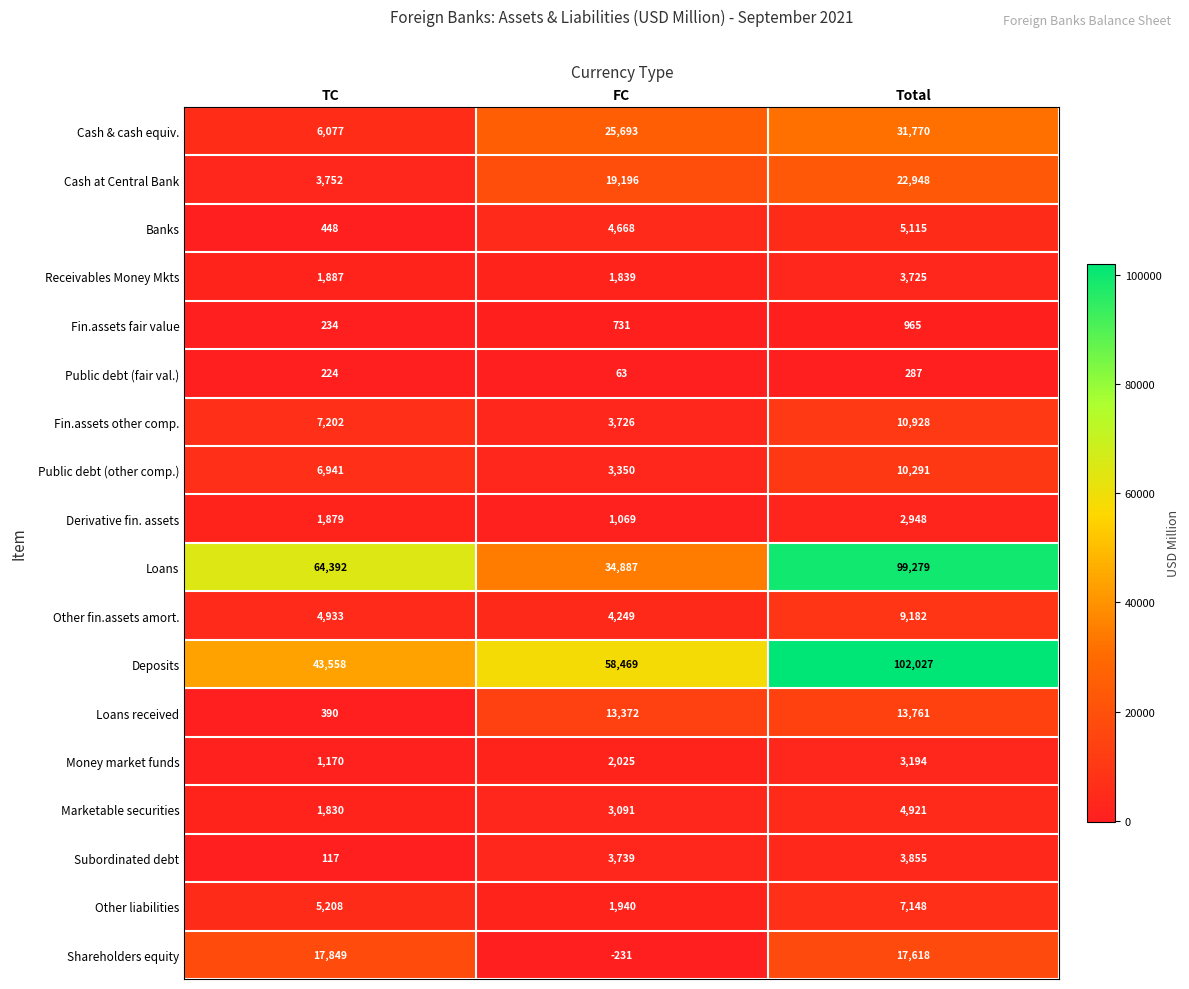

The Loans series shows 12902 at FC. True or false?

False